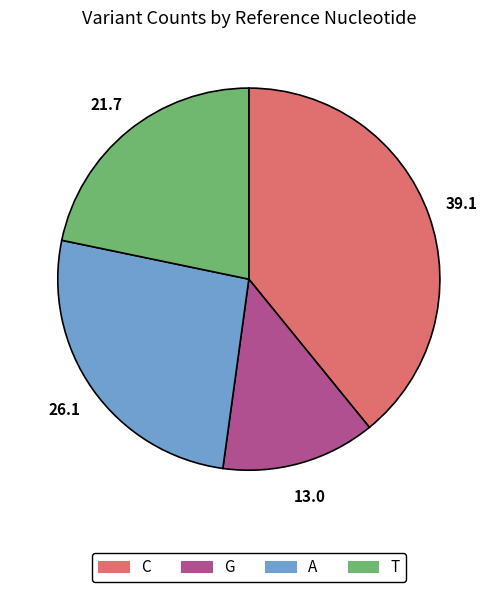

Is the sum of T and G greater than half?

No